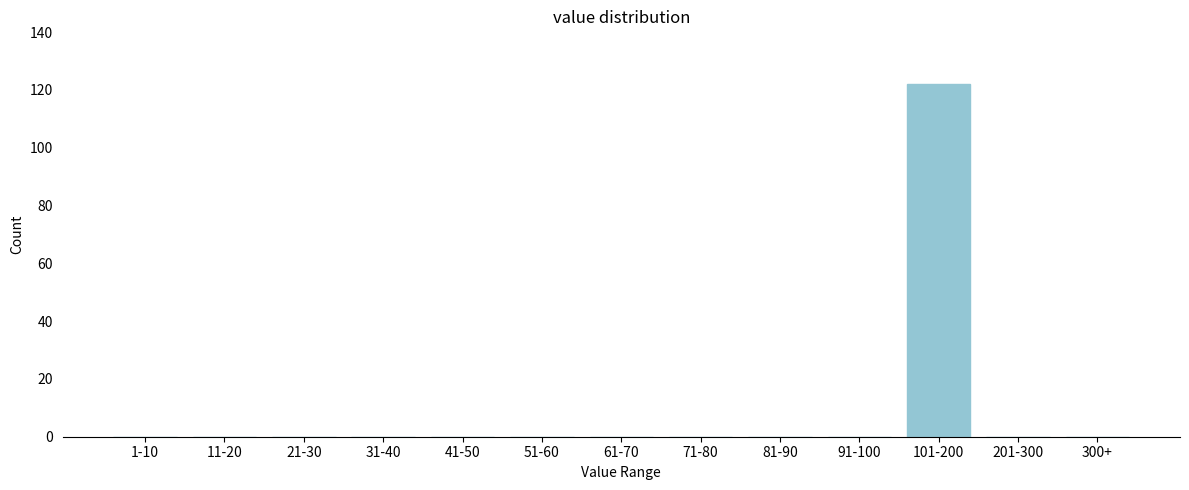

Reading left to right, extract all data points from this chart.

1-10=0	11-20=0	21-30=0	31-40=0	41-50=0	51-60=0	61-70=0	71-80=0	81-90=0	91-100=0	101-200=122	201-300=0	300+=0